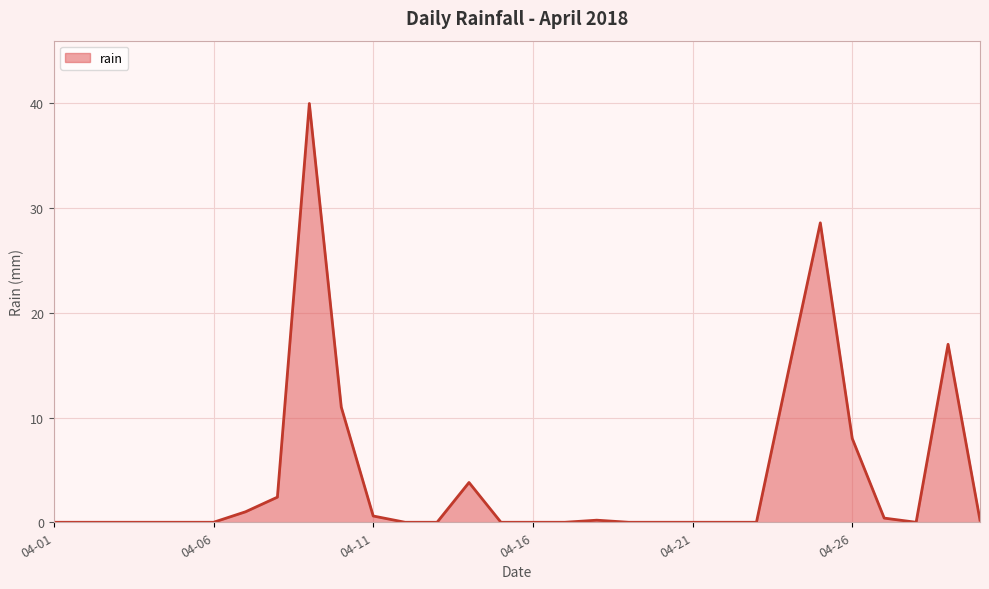

What is the greatest value displayed?

40.0